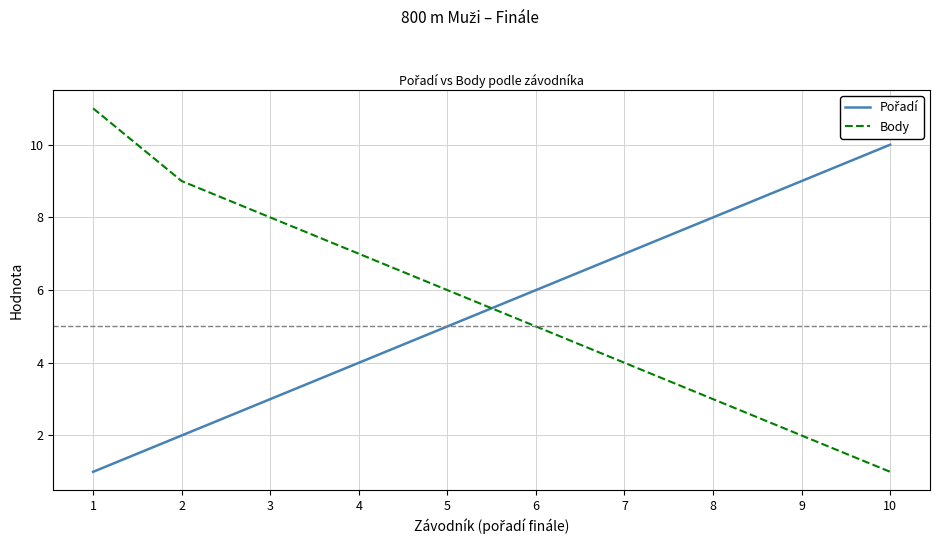

Which series has the largest range (max minus min)?

Body